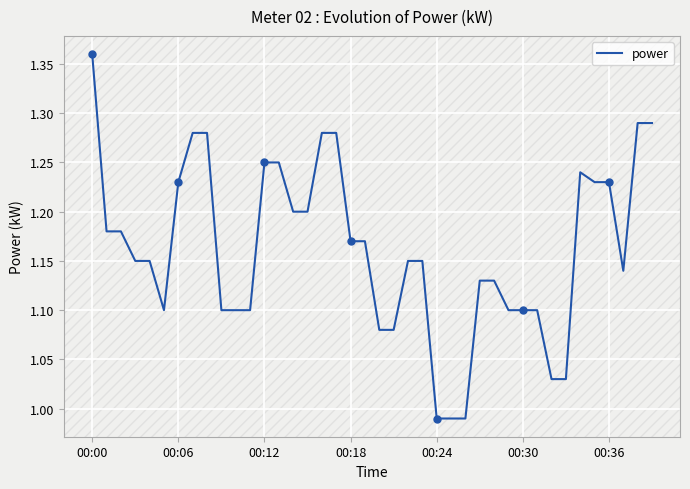

At which label does power first exceed 1?

00:00